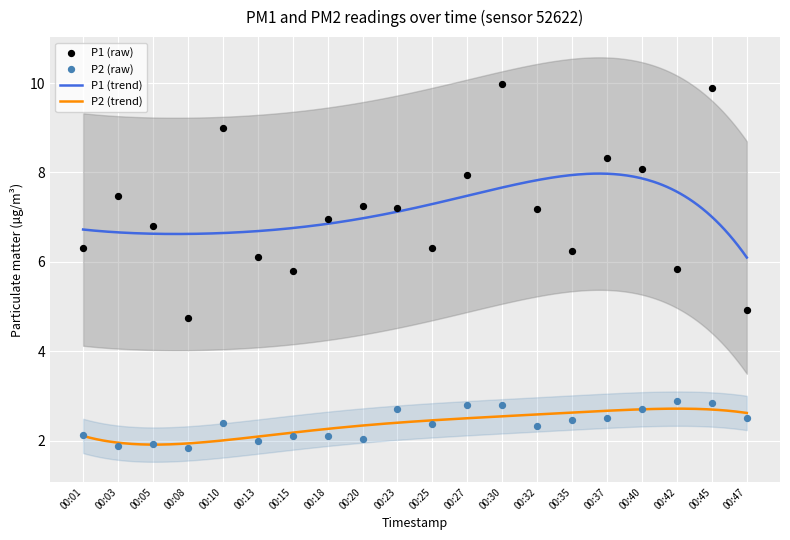

Which series reaches the maximum Y coordinate?

P1